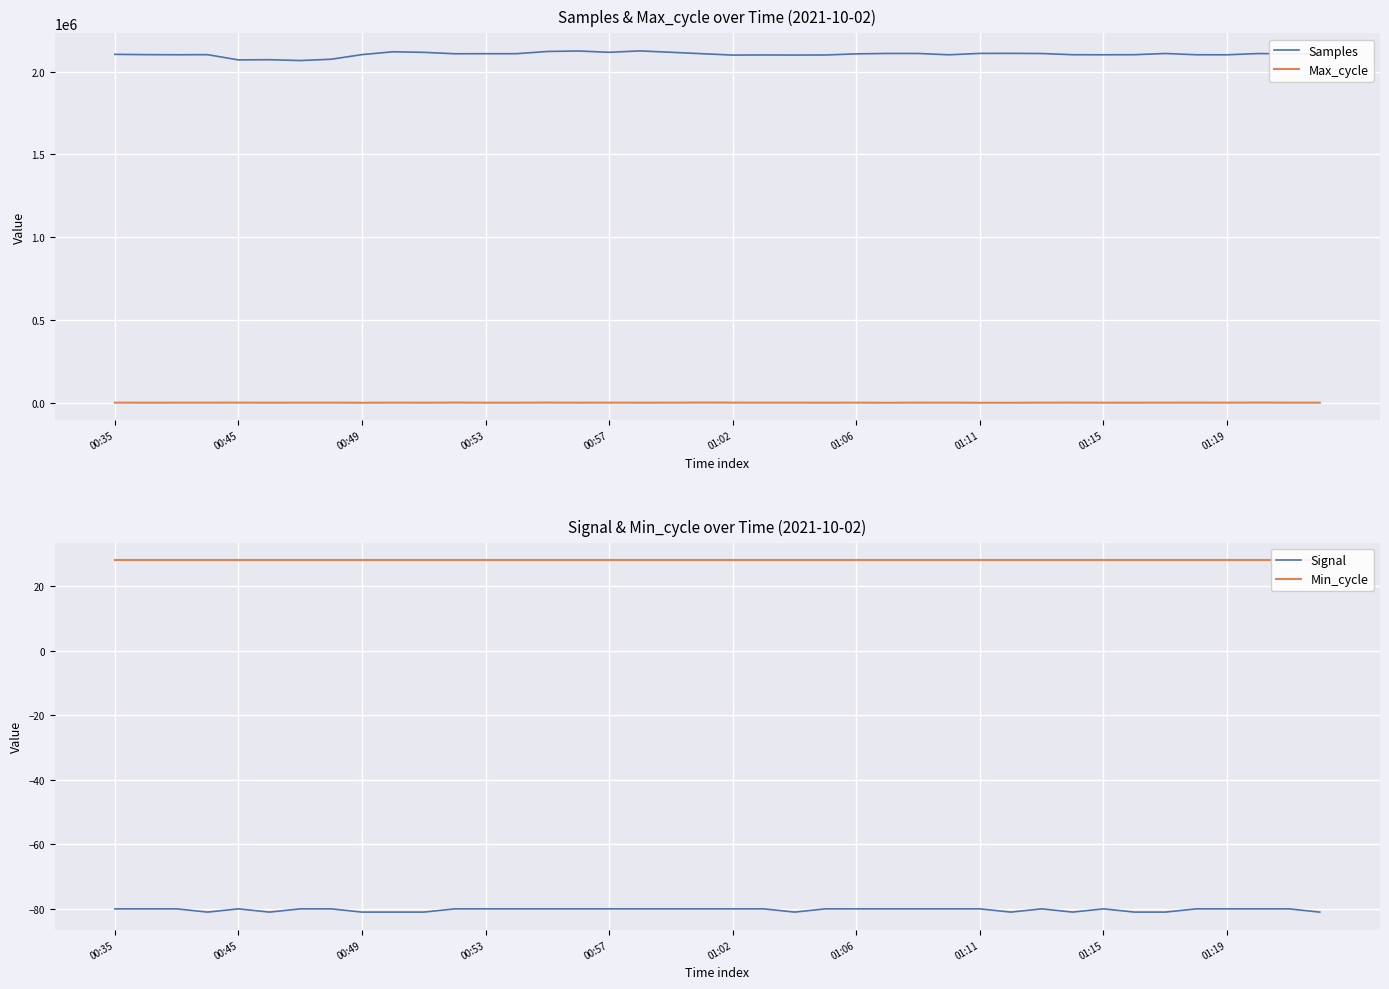

How many lines are shown in the chart?

4